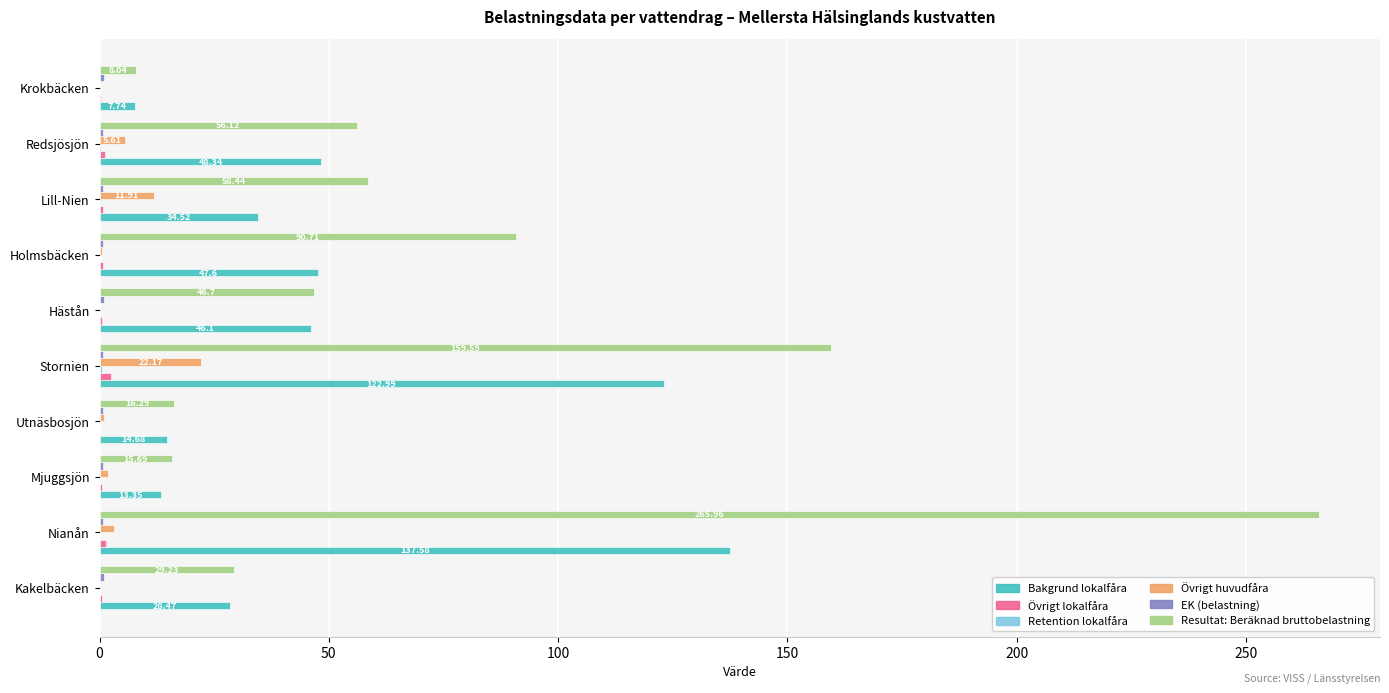

Which label corresponds to the largest value in the chart?

Nianån